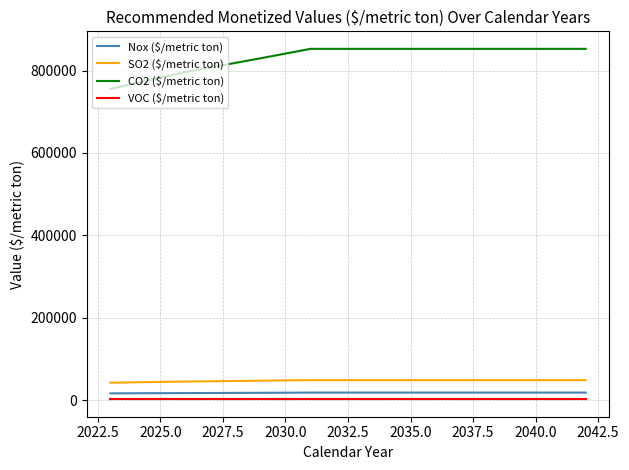

Which series has the largest total across all categories?

CO2 ($/metric ton)